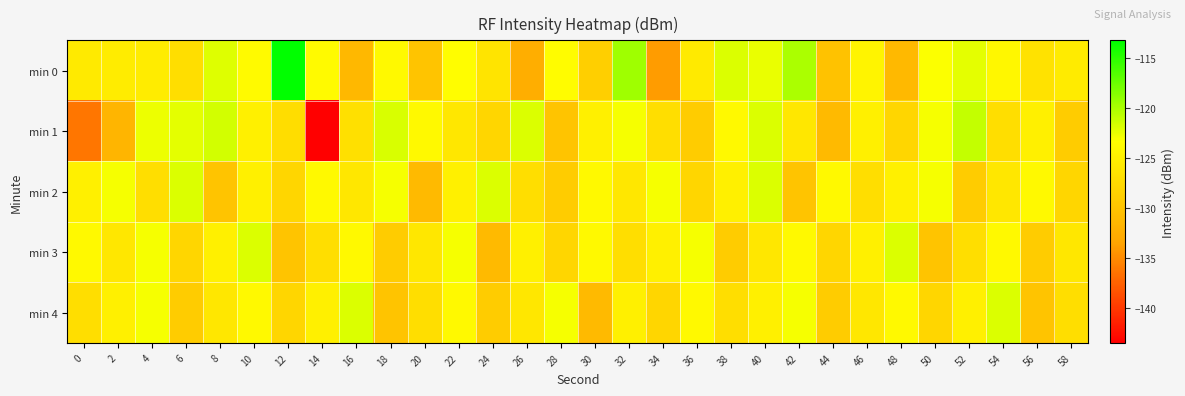

Rank the series by their maximum value, from lowest to highest.

min 2, min 3, min 4, min 1, min 0